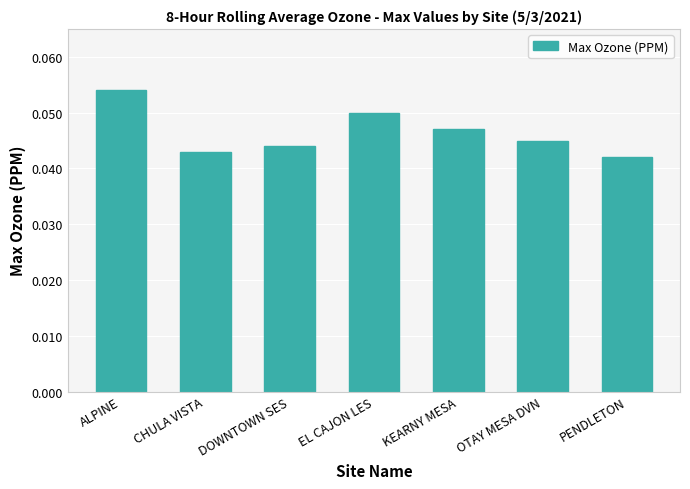

How many bars are there in total?

7